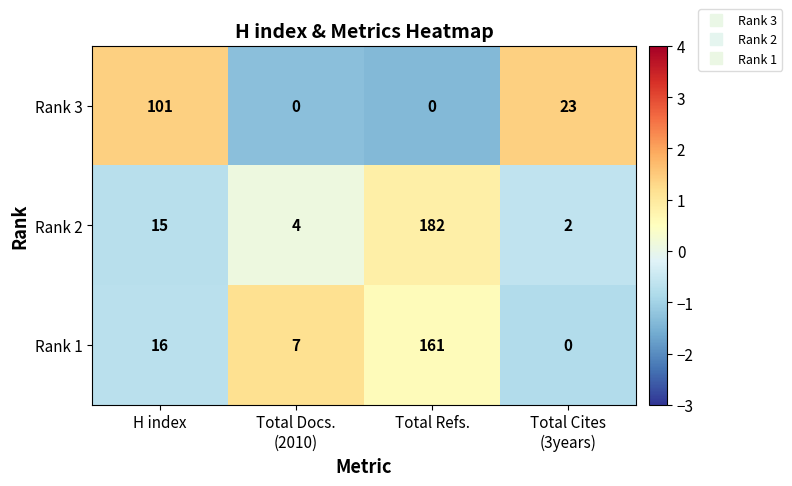

Rank the series by their maximum value, from lowest to highest.

Rank 3, Rank 1, Rank 2